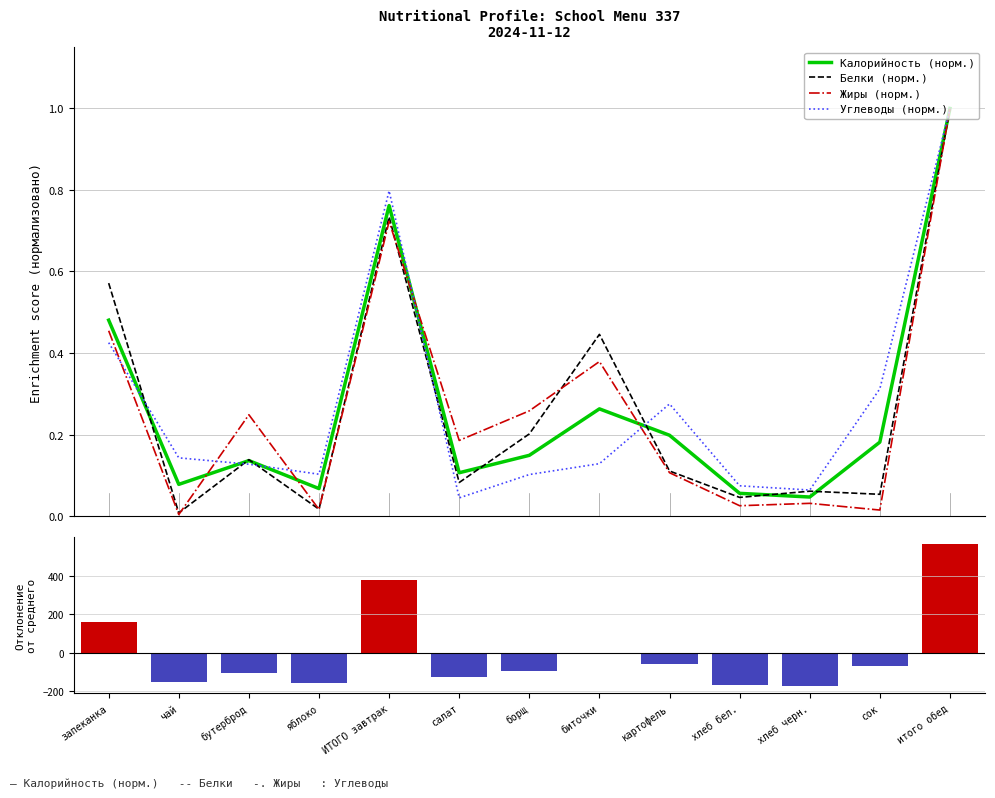

Where is Углеводы (норм.) nearest to the value 0?

салат